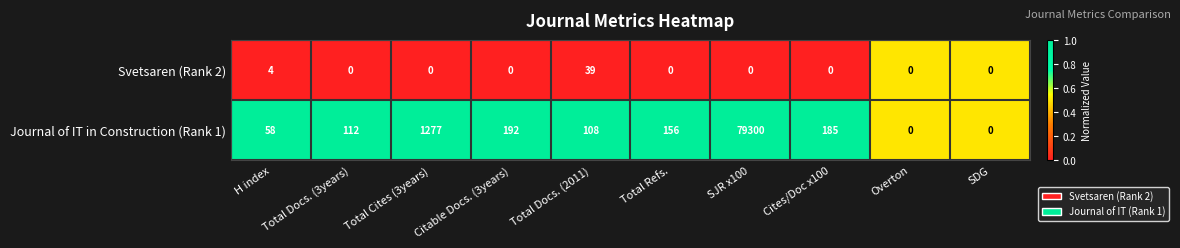

What value does the Journal of IT in Construction (Rank 1) series have at Total Docs. (3years)?

112